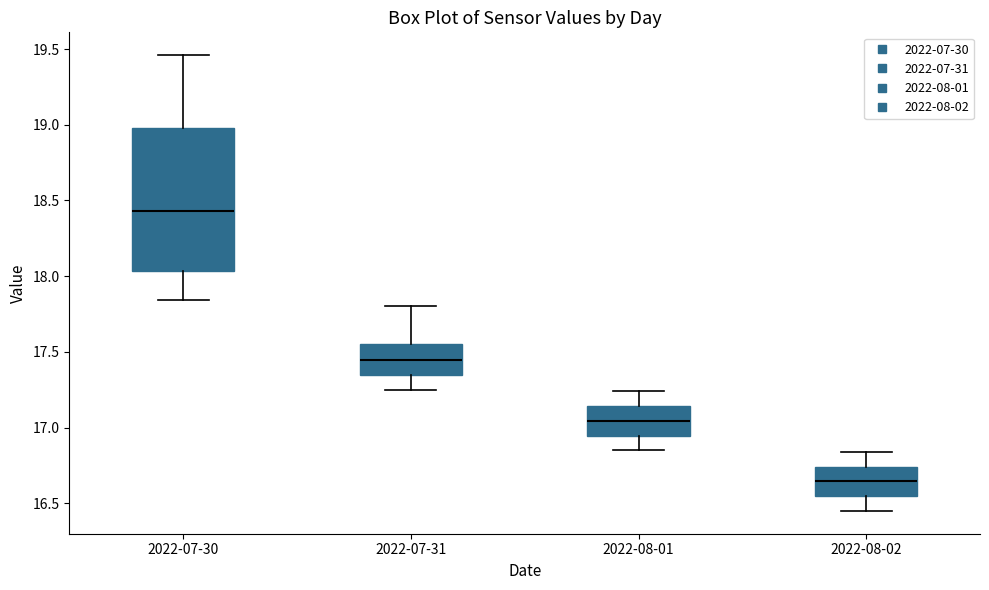

Which box's median line is the lowest?

2022-08-02